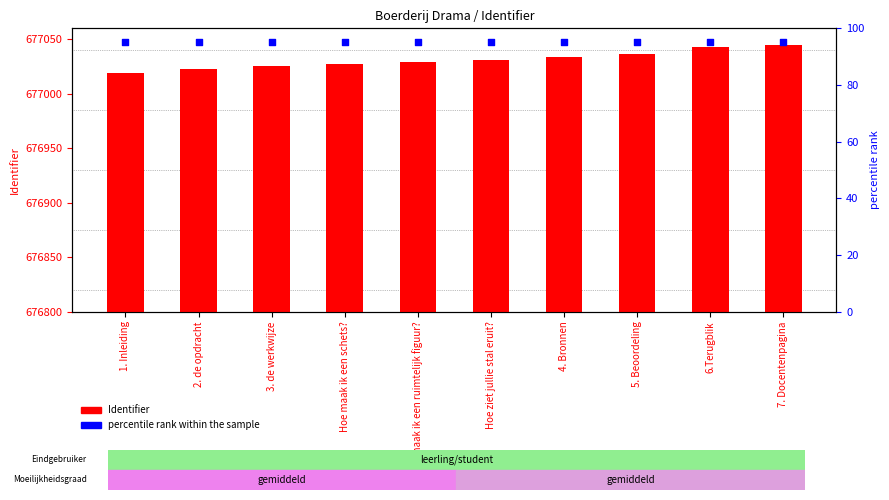

What are all the series names shown in the legend?

Identifier, percentile rank within the sample